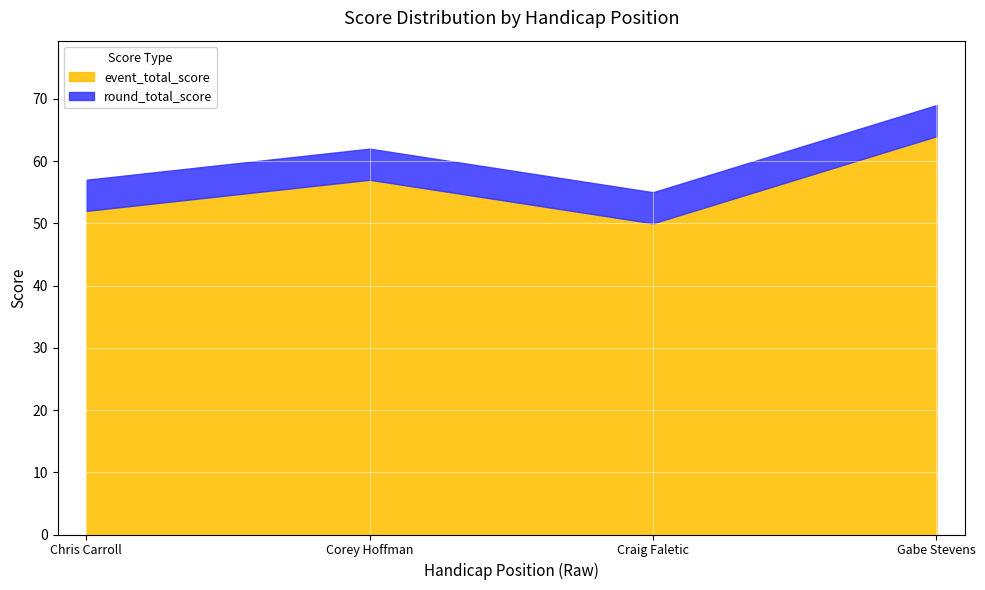

Where does the event_total_score series first go above 57?

4